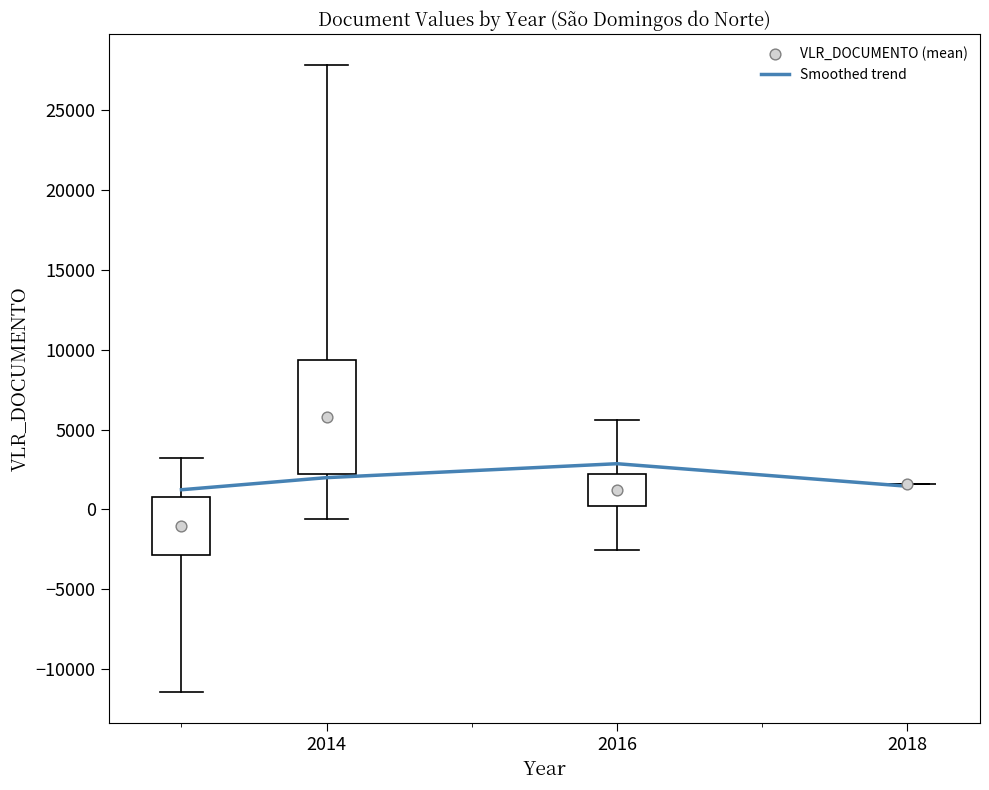

Which series contains the lowest Y value?

VLR_DOCUMENTO (mean)